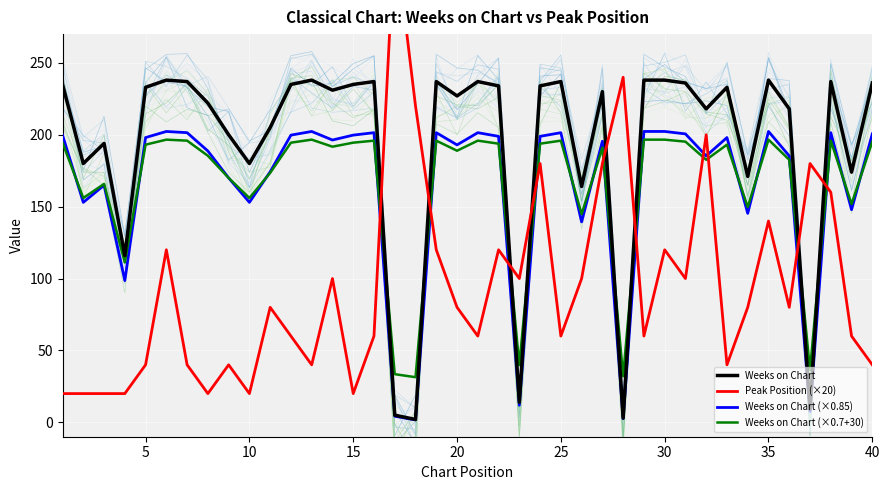

What is the maximum value for Weeks on Chart (×0.85)?

202.3